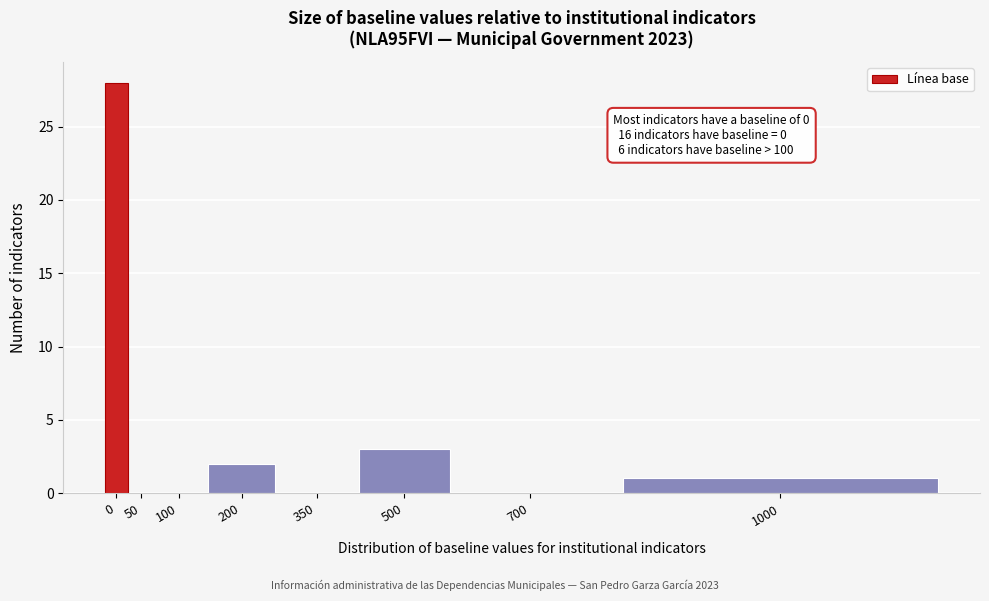

Reading left to right, list all the values displayed in this chart.

0=28	50=0	100=0	200=2	350=0	500=3	700=0	1000=1